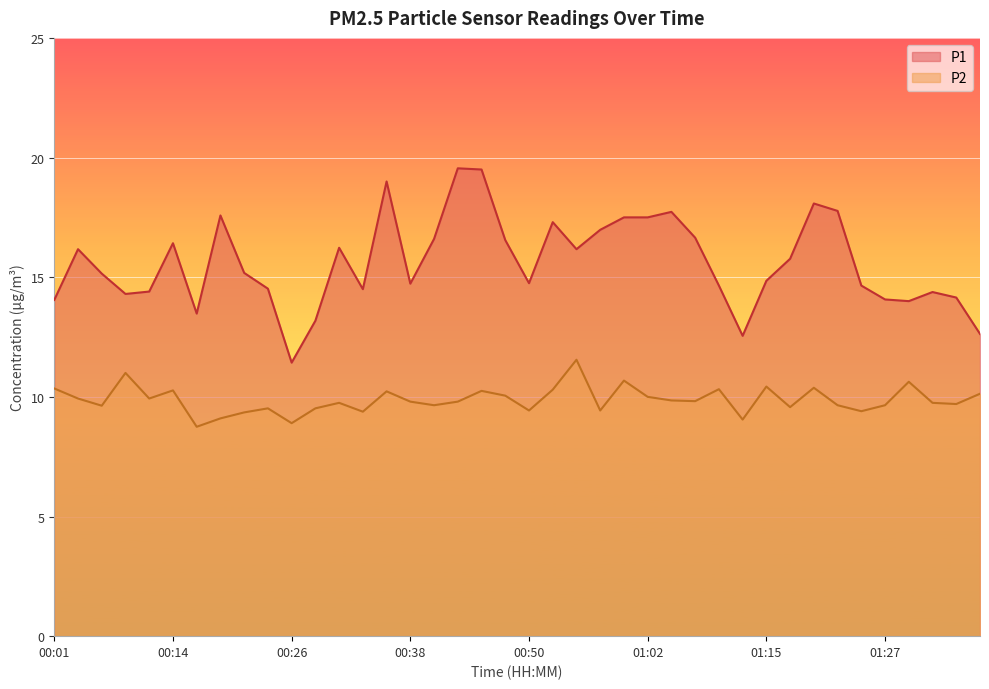

The value of P2 at 01:20 is 10.4. True or false?

True